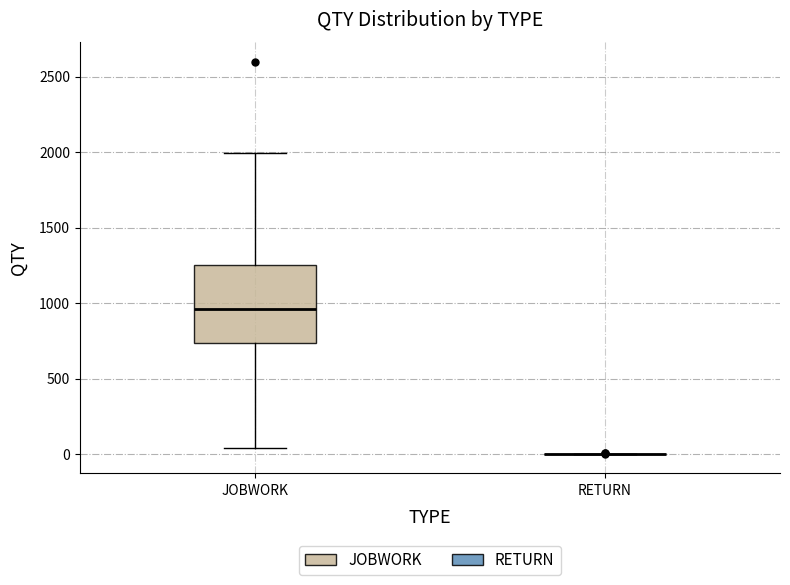

Which box is the tallest, from its lower edge to its upper edge?

JOBWORK